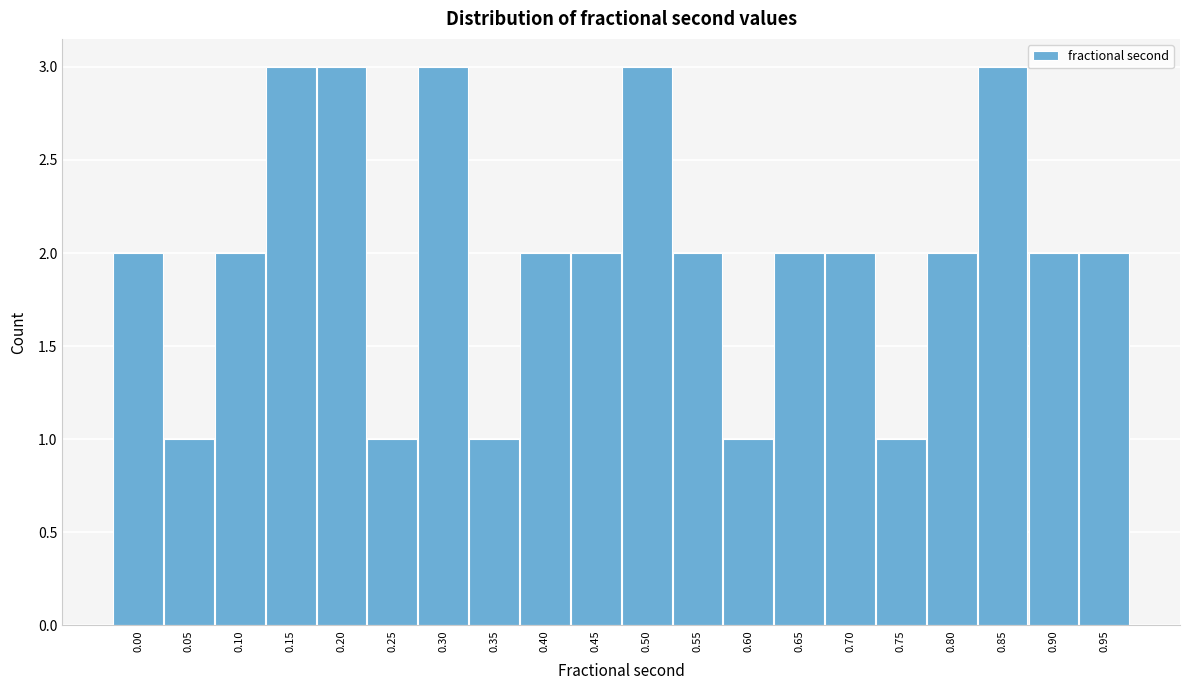

Reading left to right, extract all data points from this chart.

2	1	2	3	3	1	3	1	2	2	3	2	1	2	2	1	2	3	2	2